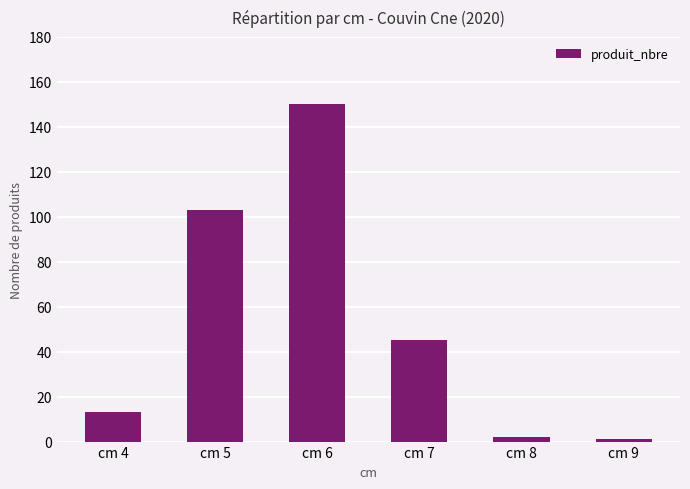

What is the difference between the maximum and minimum values?

149